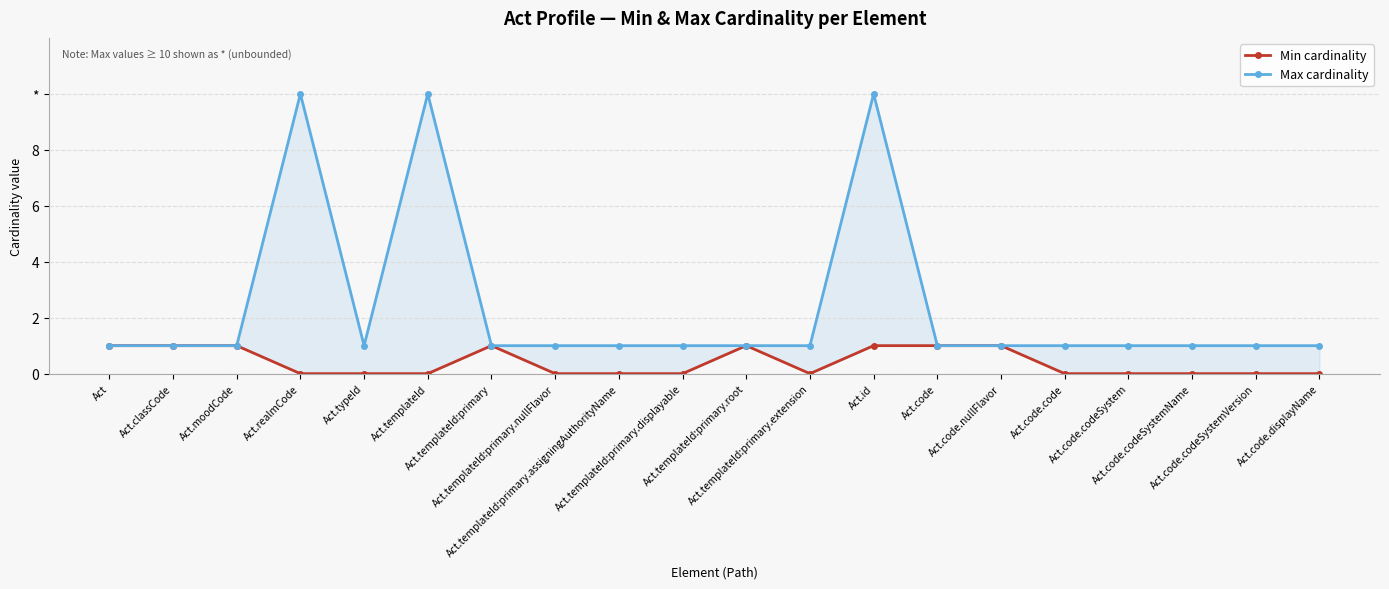

Between Act.id and Act.code.codeSystemName, which is larger?

Act.id